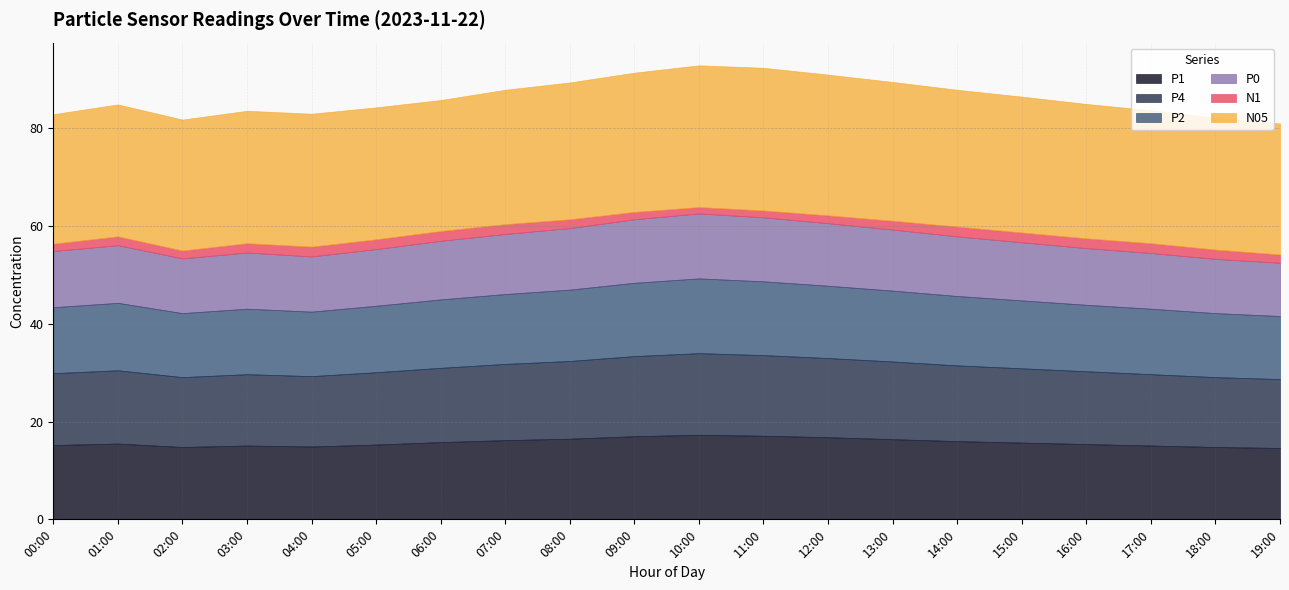

How many values in the P2 series exceed 13?

19